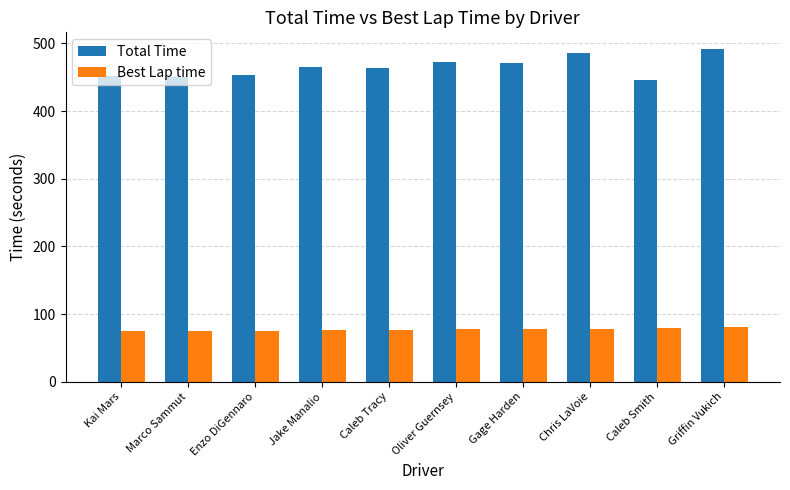

What is the difference between the Total Time values at Jake Manalio and Chris LaVoie?

21.0